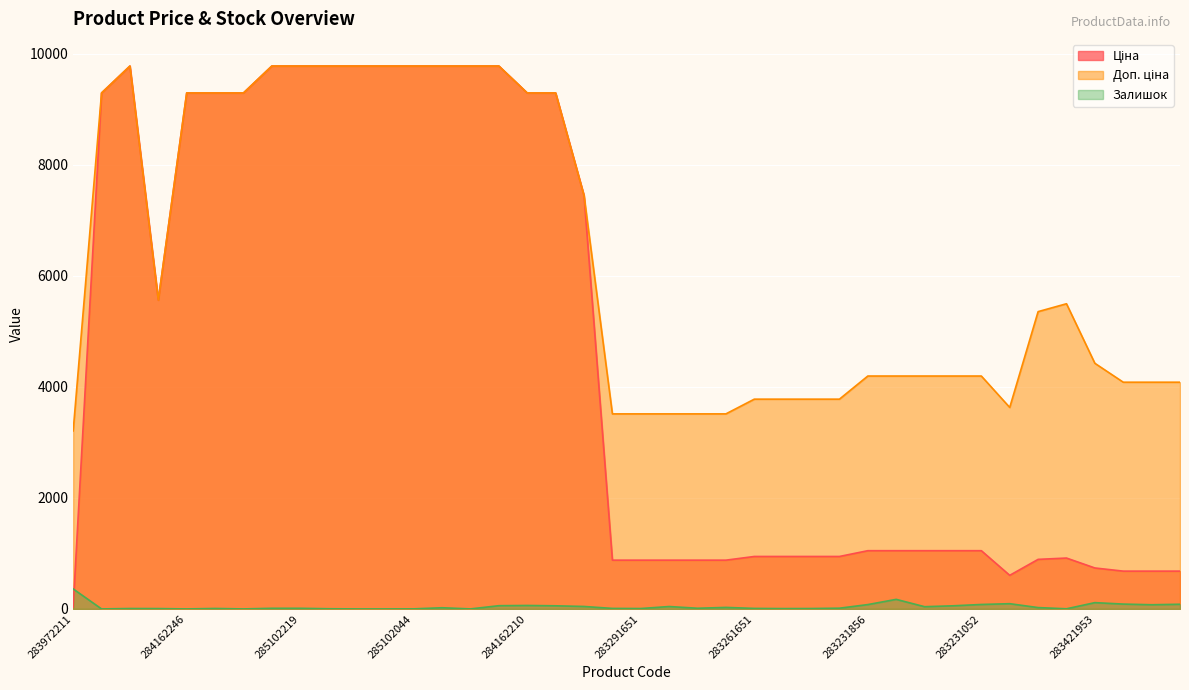

What is the label of the 12th point from the right?

283231856